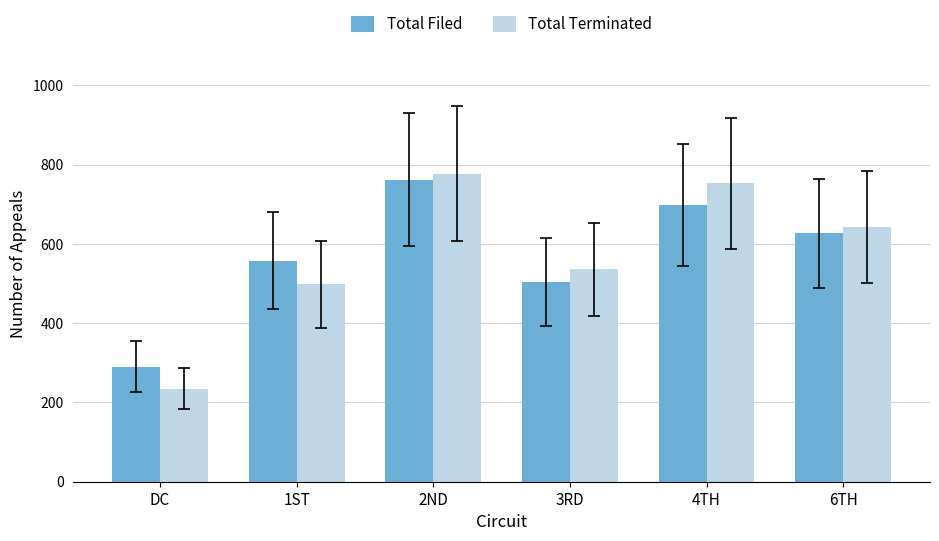

The value of Total Terminated at DC is 356. True or false?

False